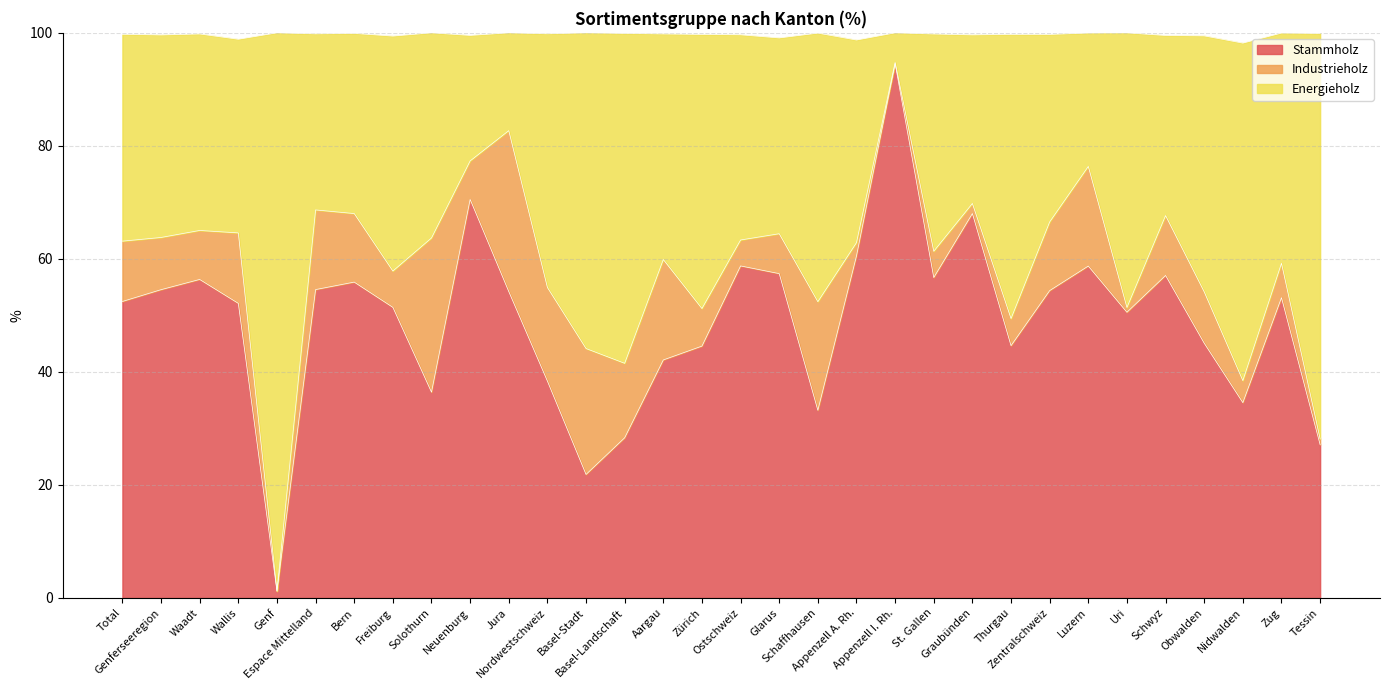

How many interior local peaks does the Stammholz series have?

9